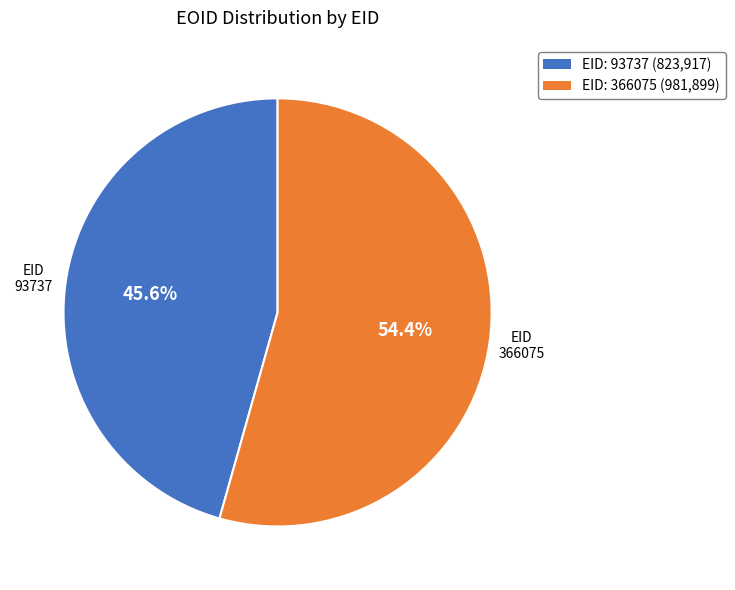

What portion of the pie excludes EID: 366075 (981,899)?

45.6%